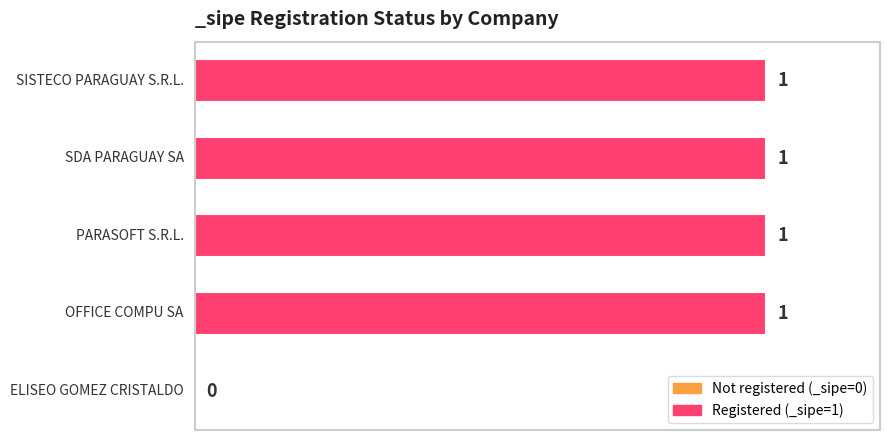

Are the bars horizontal?

Yes